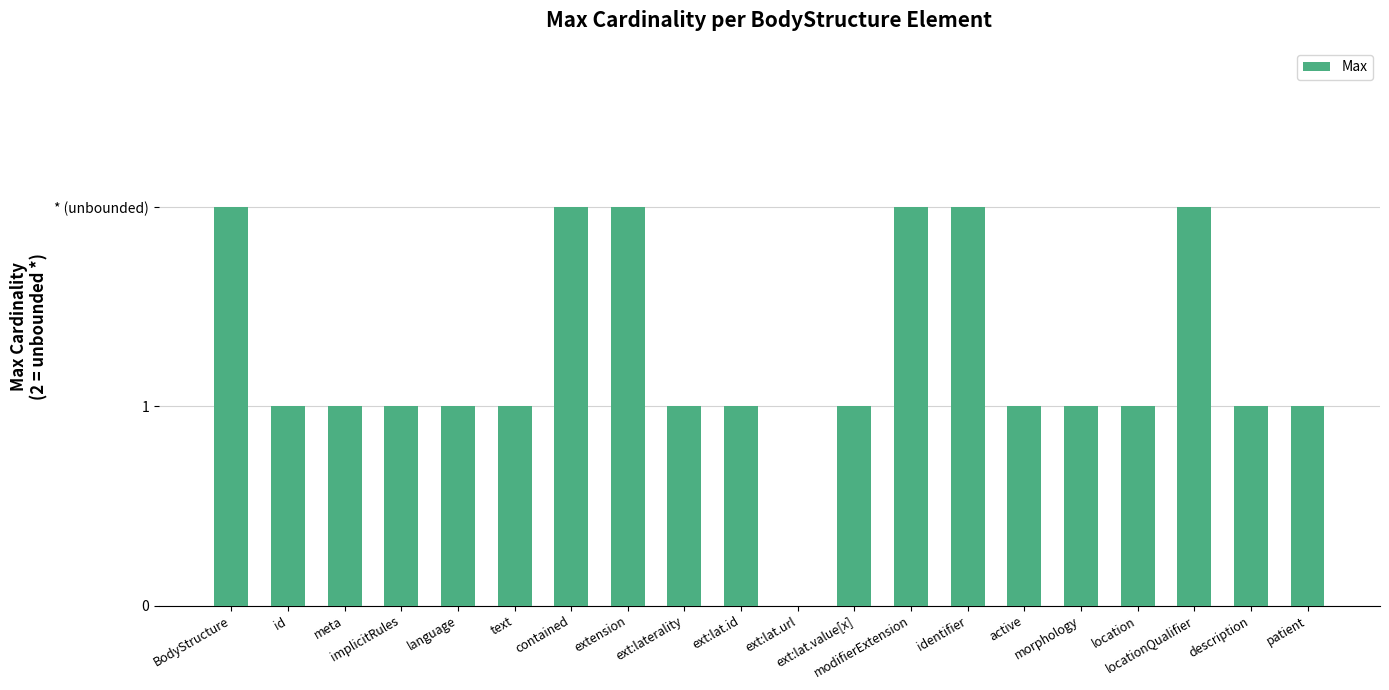

How many values are above zero?

19